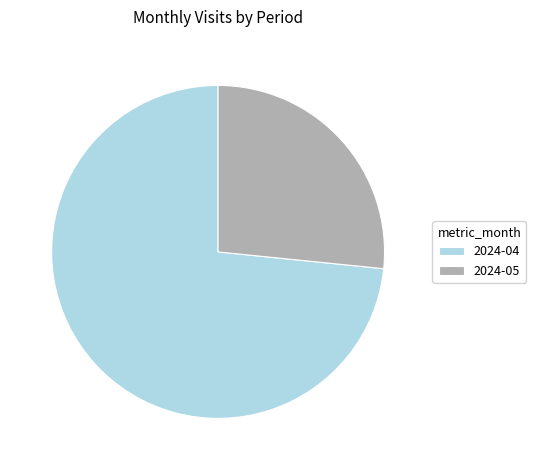

True or false: 2024-05 accounts for 27% of the total.

True